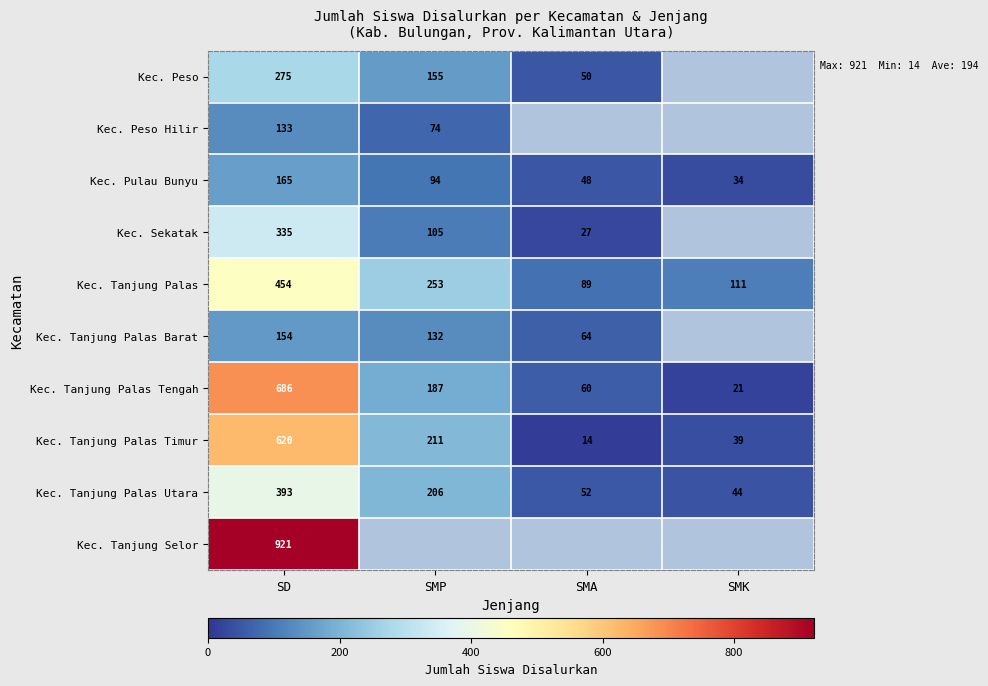

Is it true that Kec. Tanjung Palas Tengah equals 686 at SD?

True